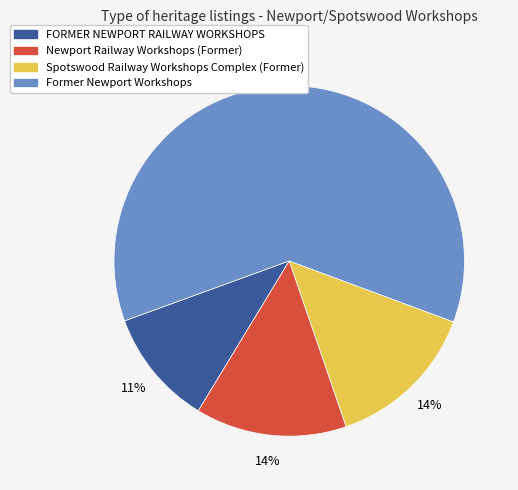

How many segments does this pie chart have?

4